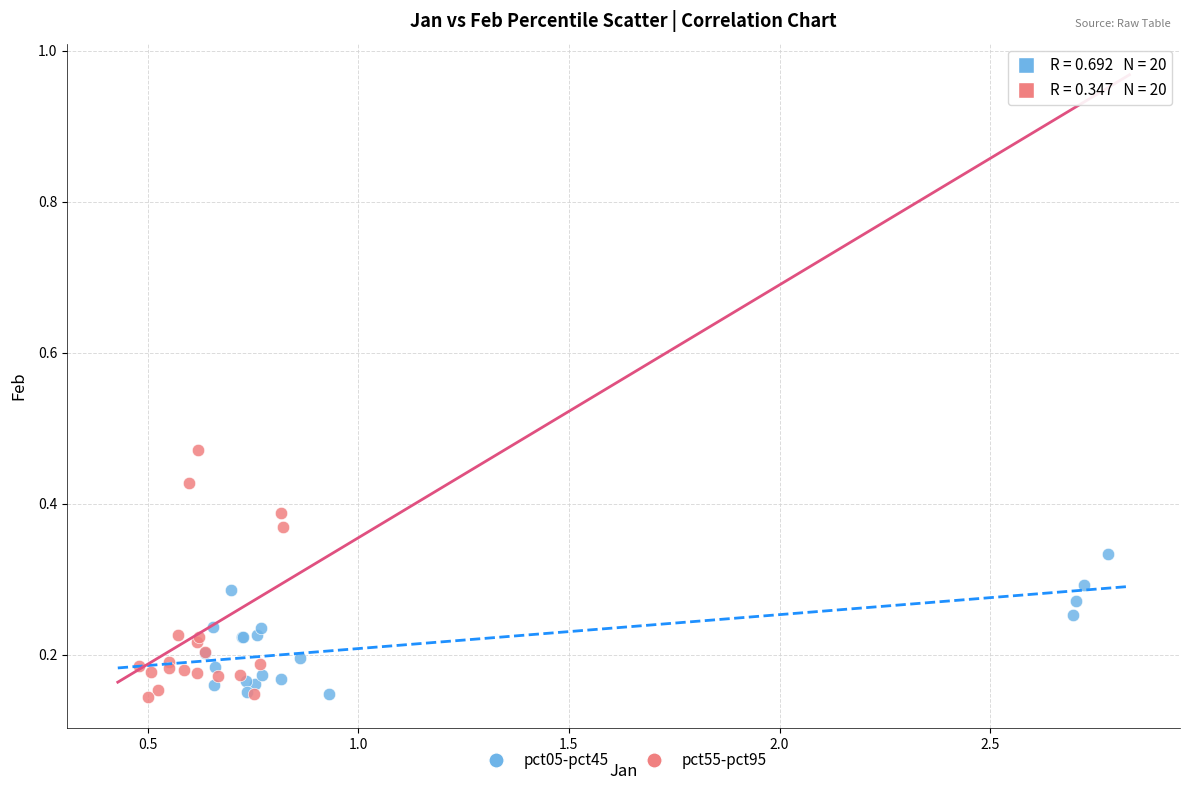

Which series reaches the maximum Y coordinate?

pct55-pct95